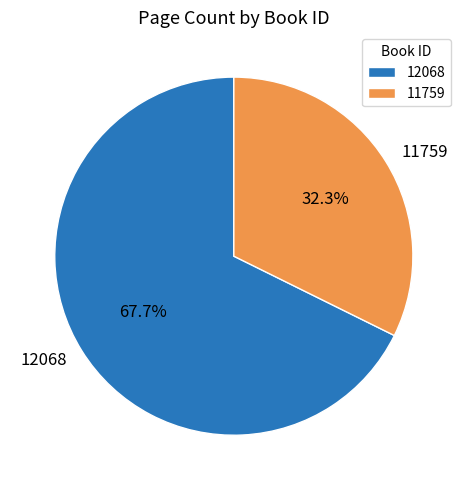

Count the number of slices in the pie.

2